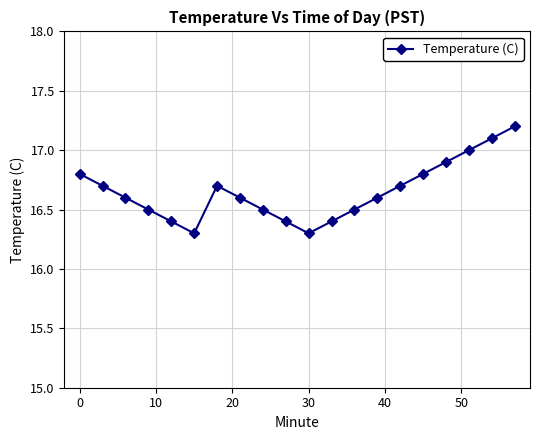

How many lines are shown in the chart?

1